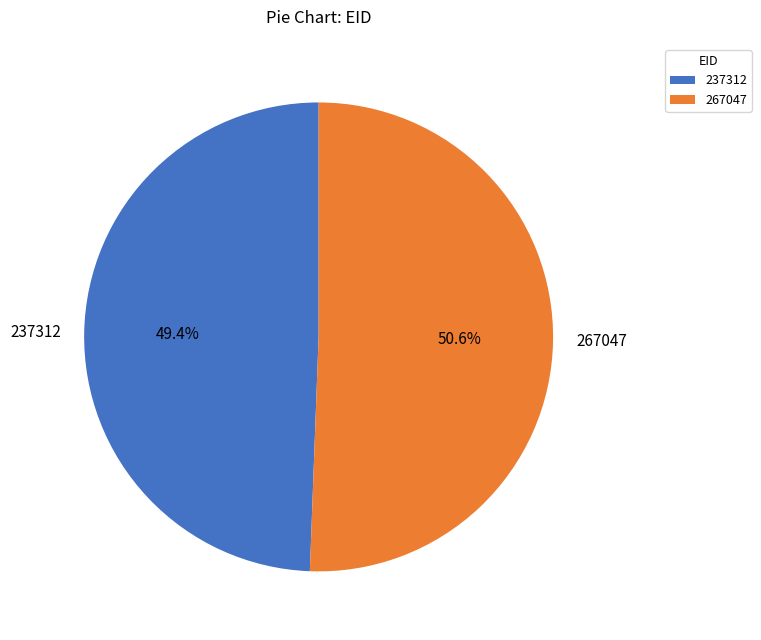

Between 267047 and 237312, which is larger?

267047